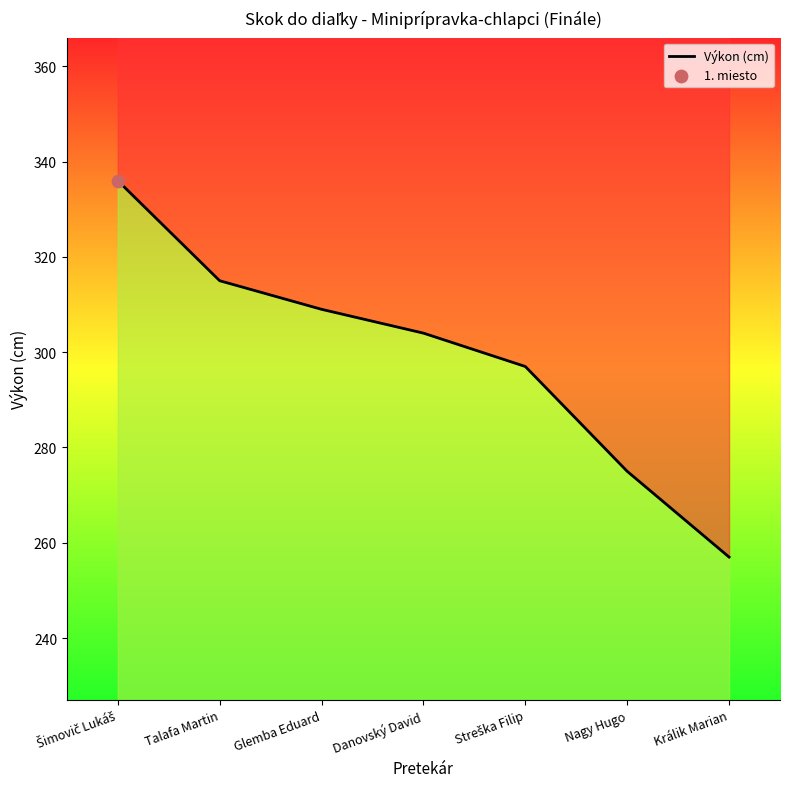

Between Streška Filip and Danovský David, which is larger?

Danovský David